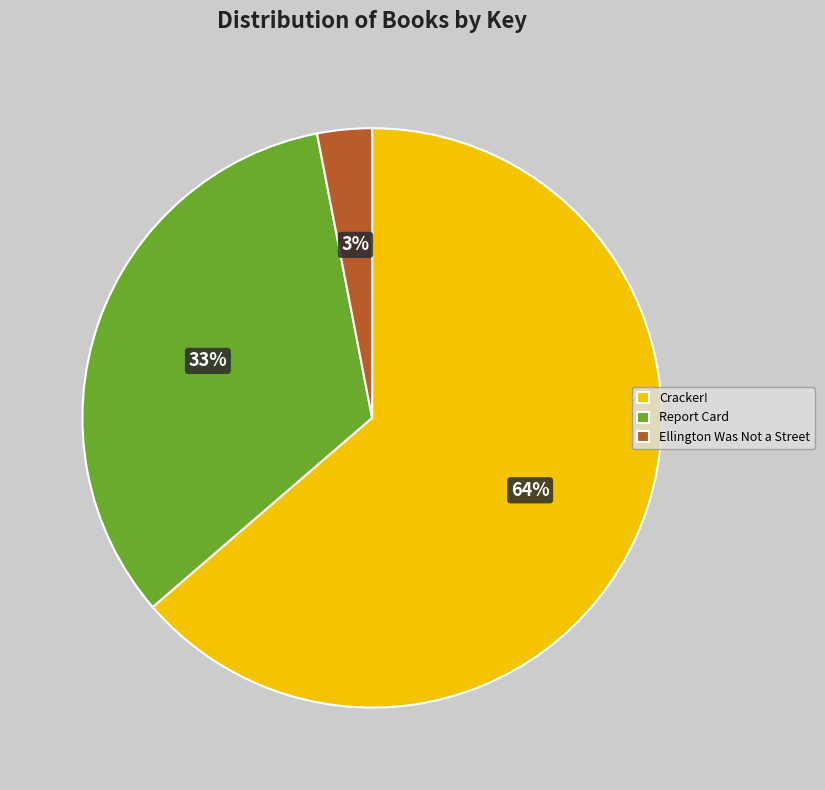

To the nearest percent, what percentage of the pie is Ellington Was Not a Street?

3%